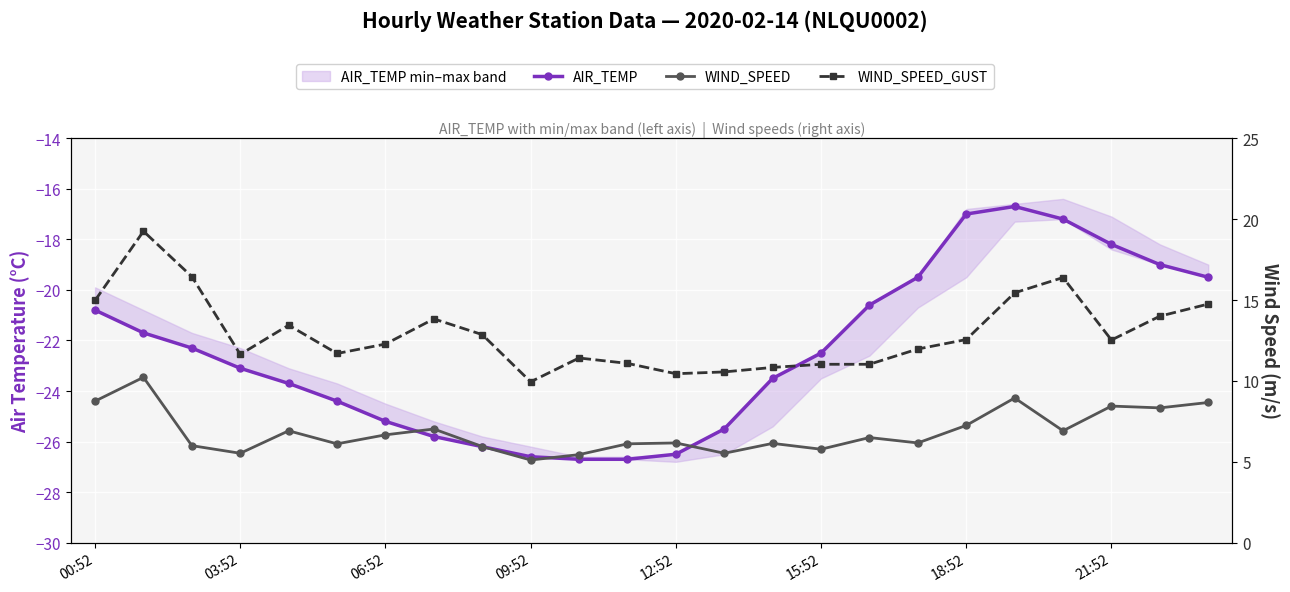

What is the maximum value shown in the chart?

19.2